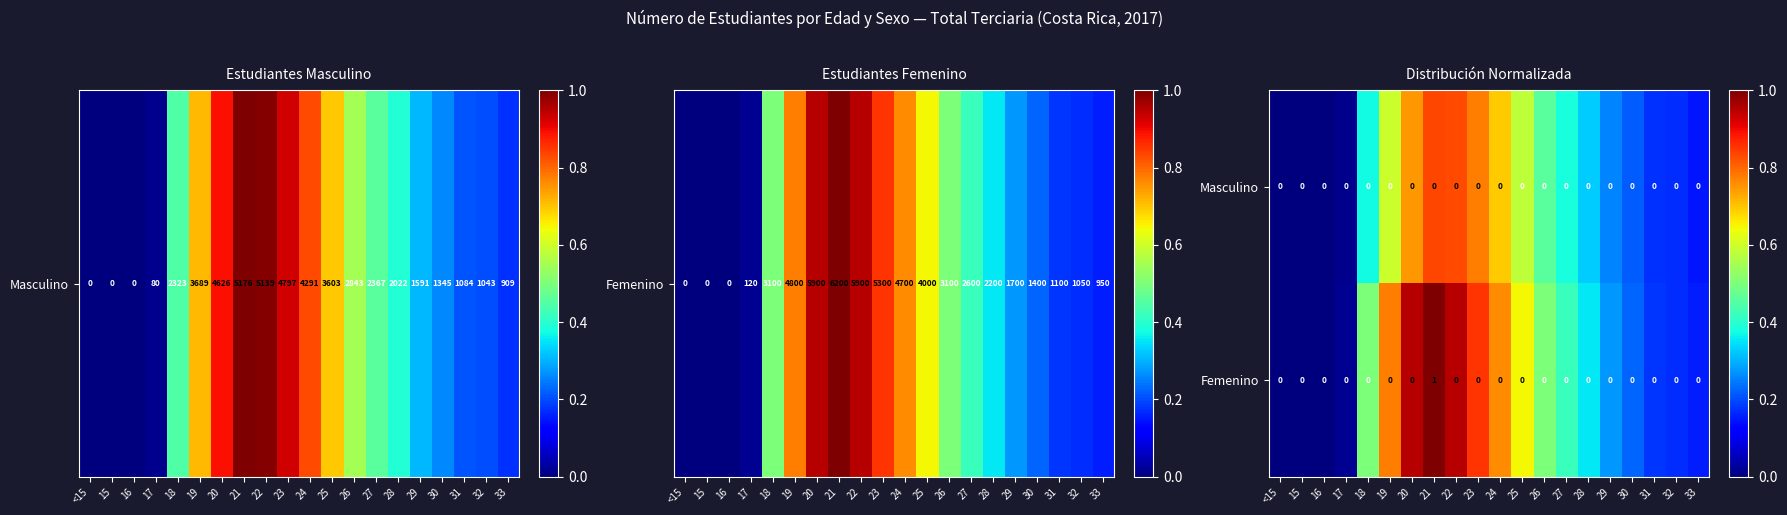

The value of Masculino at 22 is 0. True or false?

True